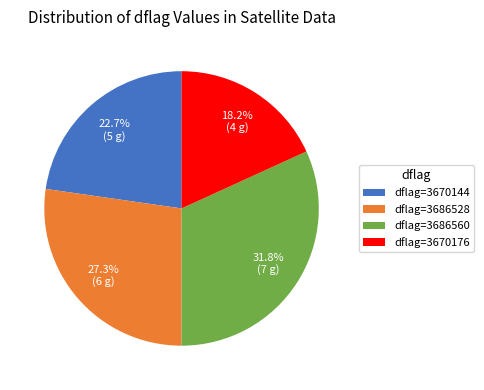

How many slices are in this pie chart?

4